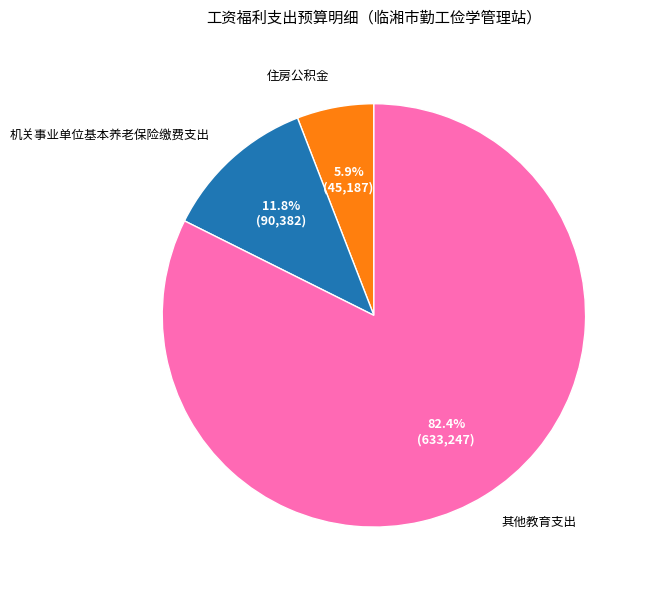

Approximately how many times larger is the value at 住房公积金 compared to 机关事业单位基本养老保险缴费支出?

0.5